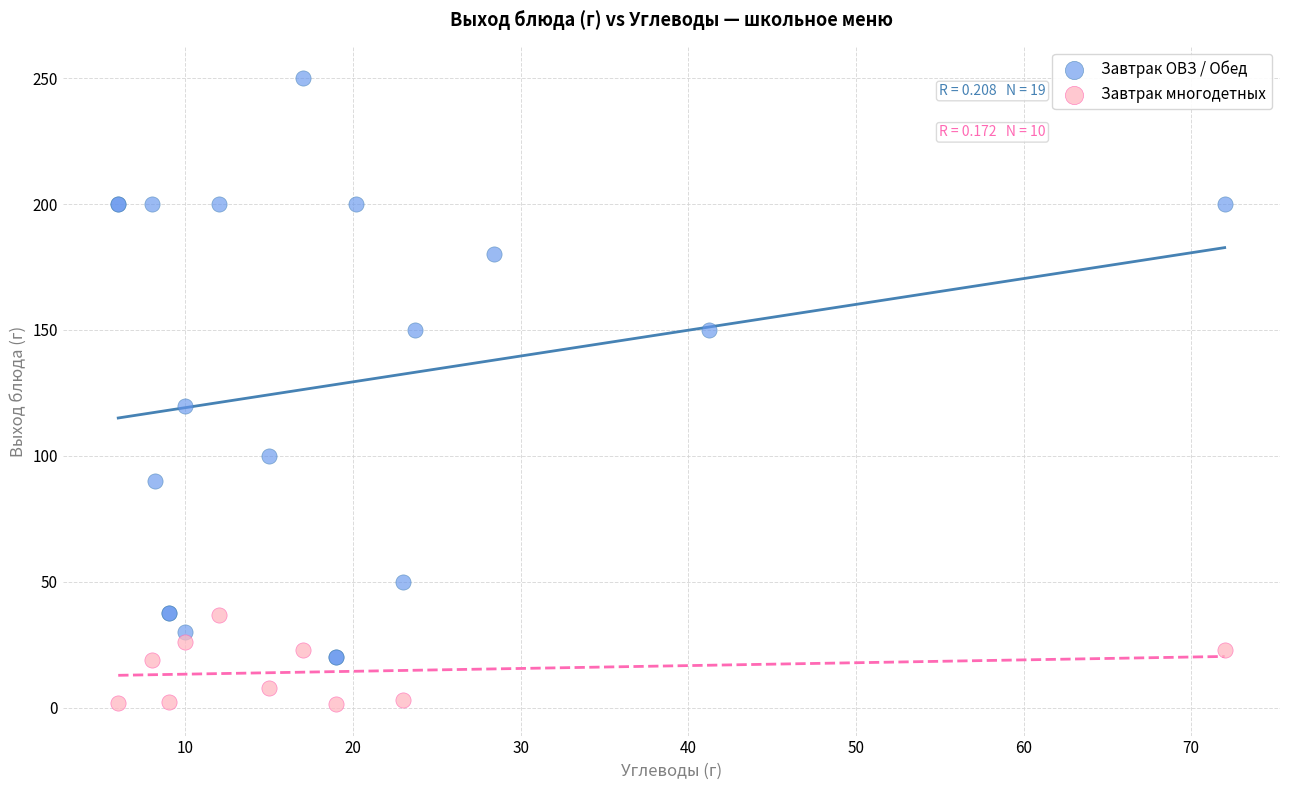

Which series reaches the minimum Y coordinate?

Завтрак многодетных